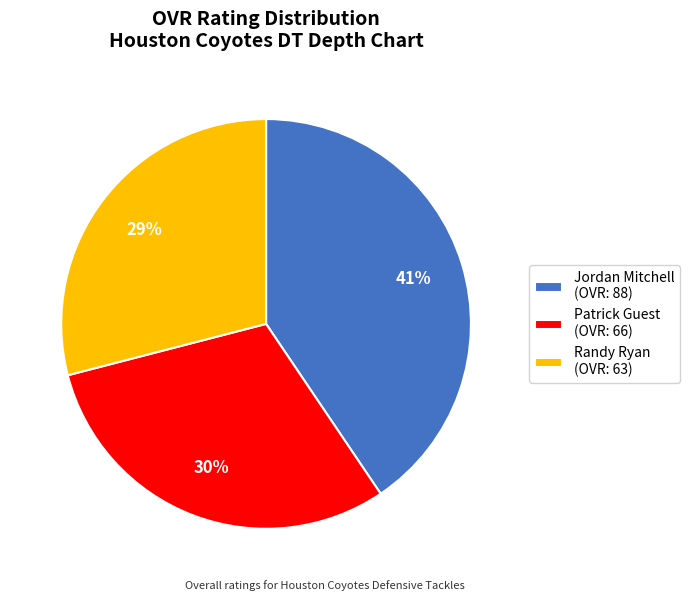

Is it true that Randy Ryan is 29% of the pie?

True